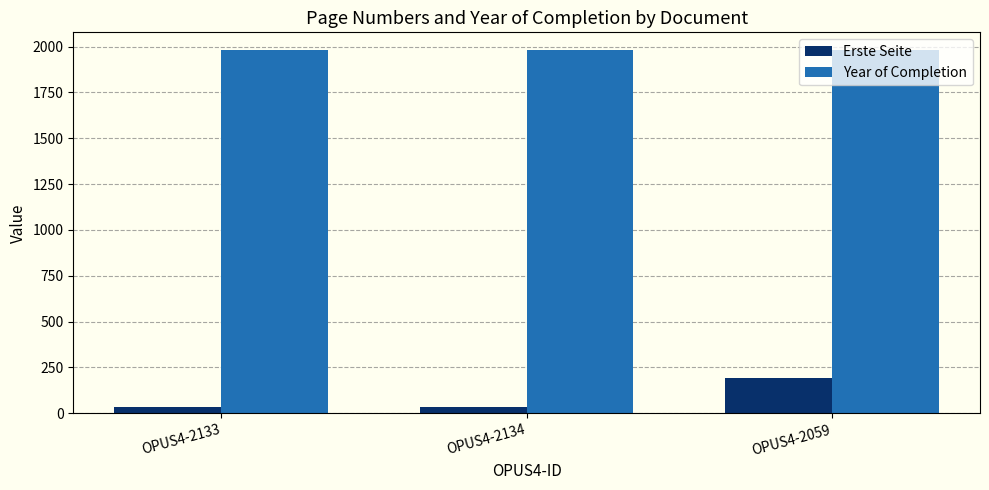

Is it true that Erste Seite equals 194 at OPUS4-2059?

True